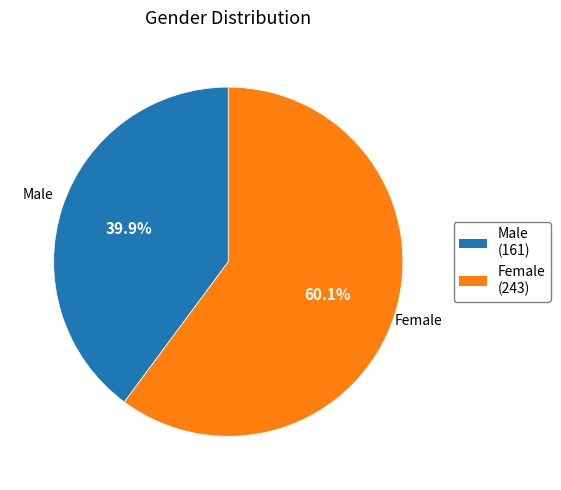

Is the sum of Male and Female greater than half?

Yes